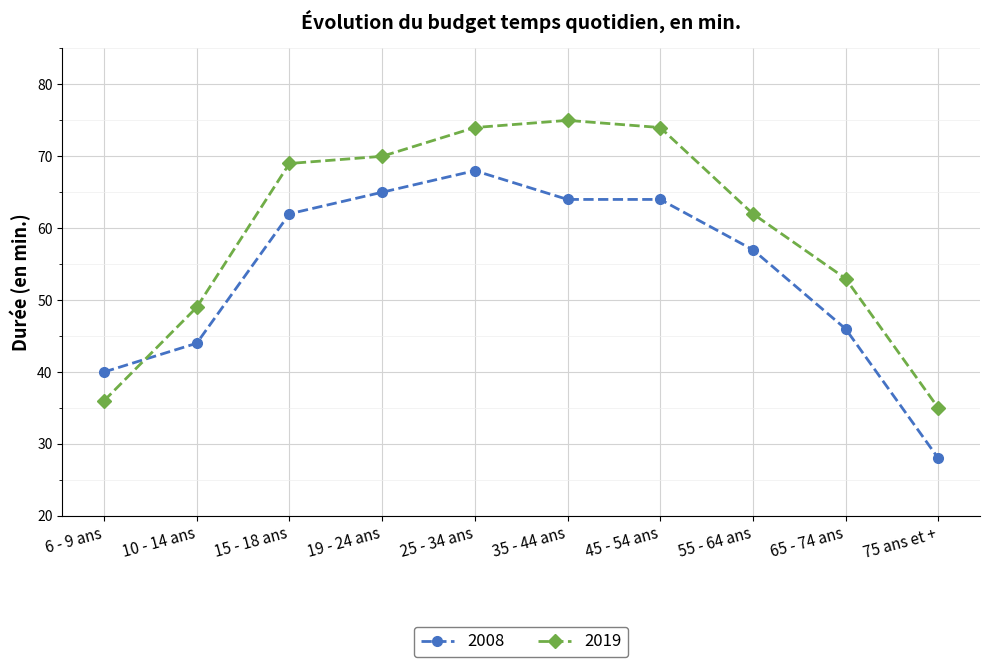

At 25 - 34 ans, list the series in order from smallest to largest.

2008, 2019